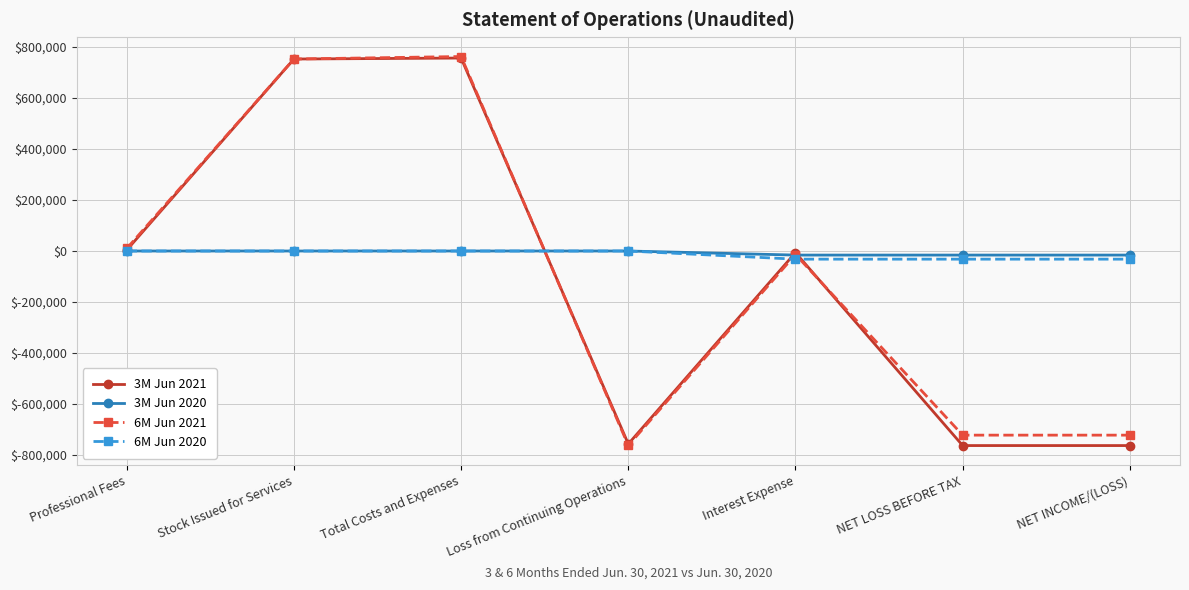

How many data points does each series have?

7